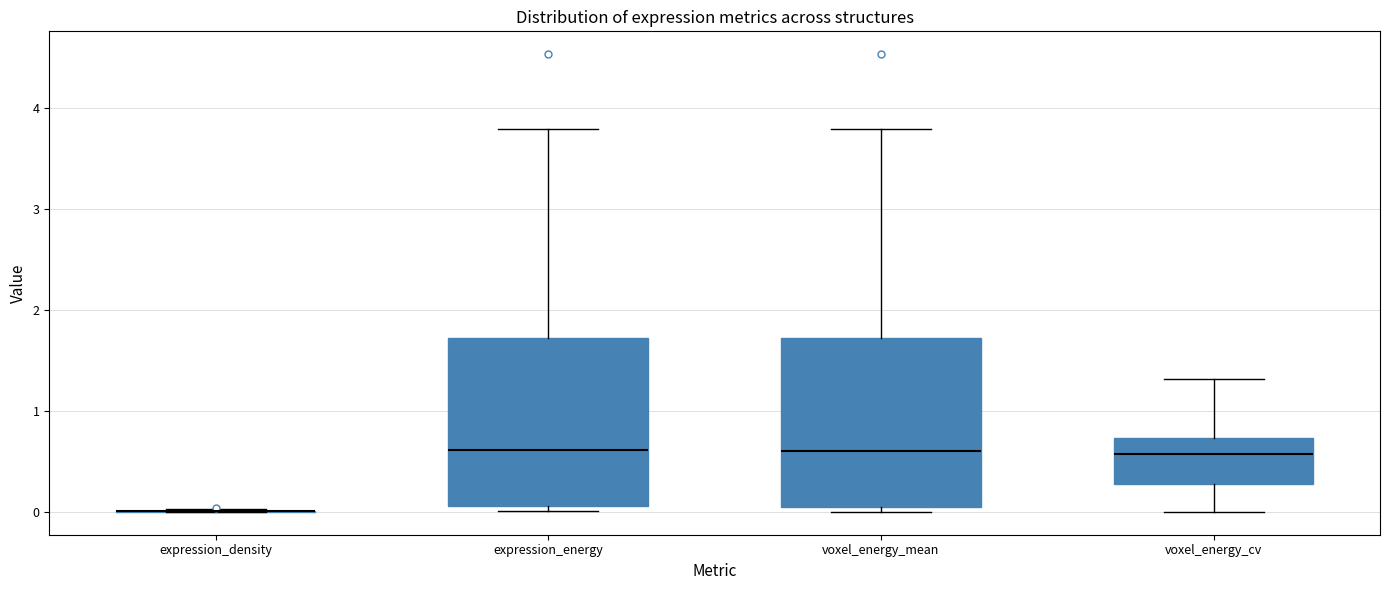

Reading left to right, read every box against the y-axis: the position of its median line, the range the box covers, and the ends of its whiskers. The values are not printed on the chart, so give them approximately, as read against the axis.

expression_density: box collapsed to a line at 0.0, whiskers 0.0 to 0.0
expression_energy: median 0.6, box 0.1 to 1.7, whiskers 0.0 to 3.8
voxel_energy_mean: median 0.6, box 0.0 to 1.7, whiskers 0.0 (just below the box's lower edge) to 3.8
voxel_energy_cv: median 0.6, box 0.3 to 0.7, whiskers 0.0 to 1.3